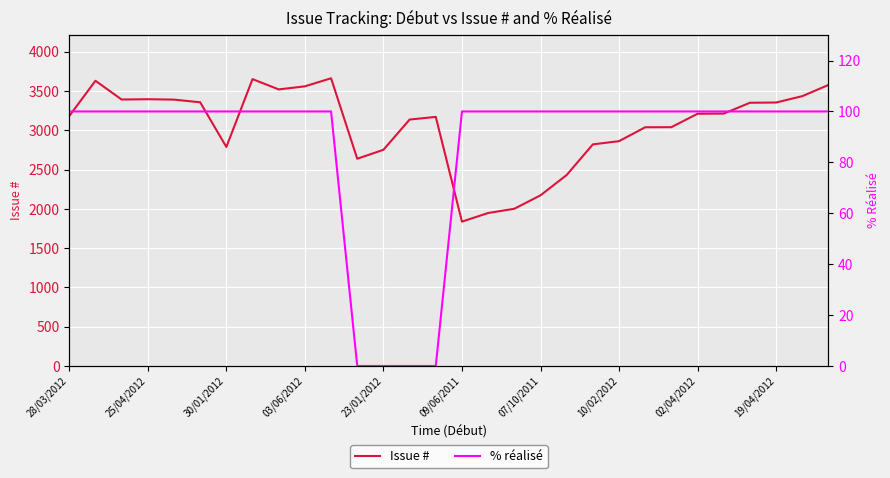

How many positive values does the % réalisé series have?

26